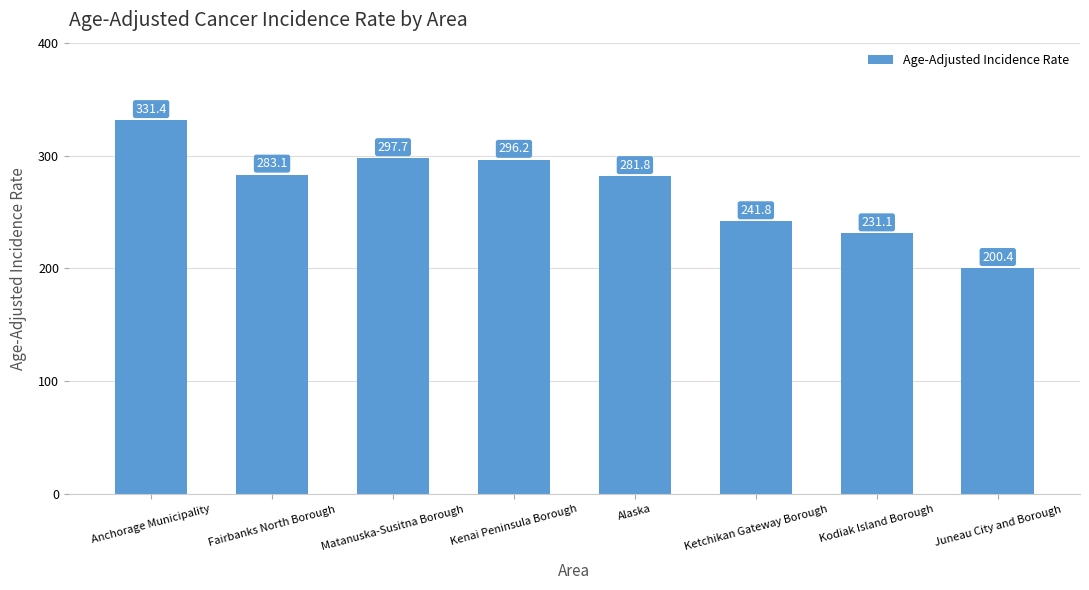

The chart shows a value of 296.2 at Kenai Peninsula Borough. True or false?

True